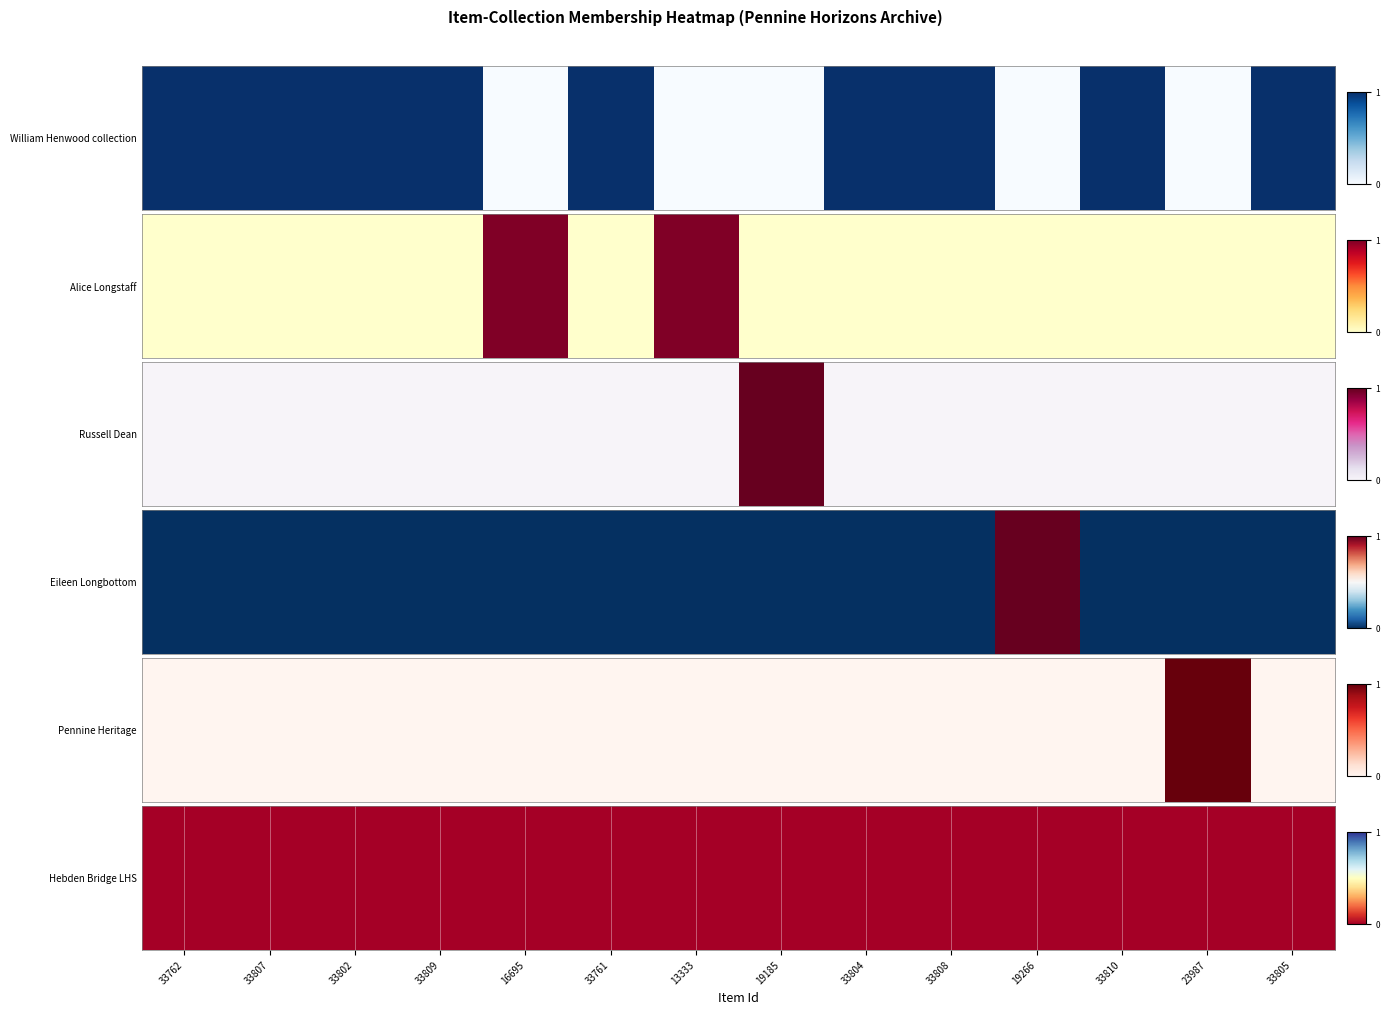

What is the difference between the maximum and minimum values in the Russell Dean Collection series?

1